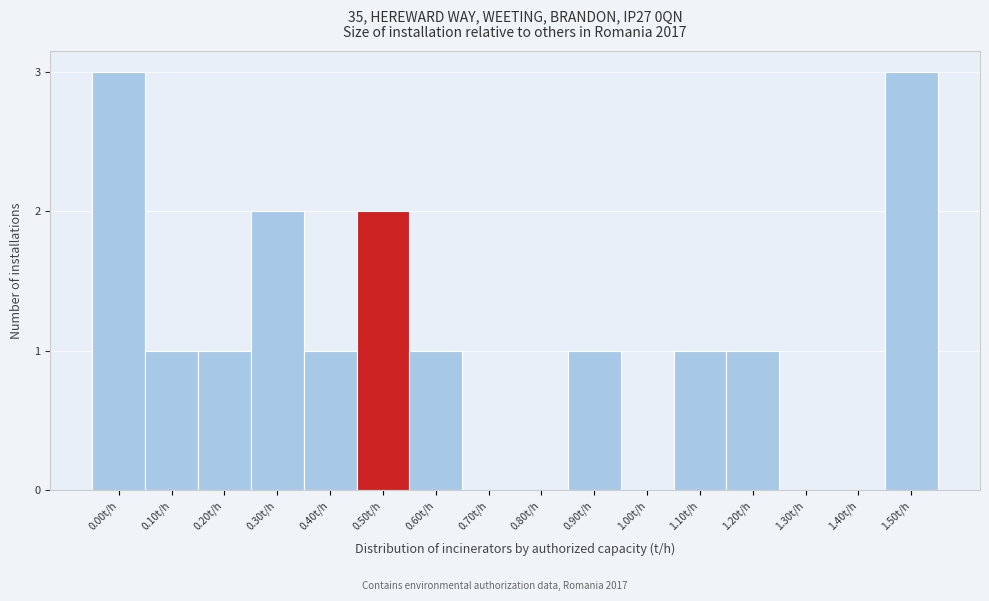

Reading left to right, extract all data points from this chart.

0.00t/h=3	0.10t/h=1	0.20t/h=1	0.30t/h=2	0.40t/h=1	0.50t/h=2	0.60t/h=1	0.70t/h=0	0.80t/h=0	0.90t/h=1	1.00t/h=0	1.10t/h=1	1.20t/h=1	1.30t/h=0	1.40t/h=0	1.50t/h=3